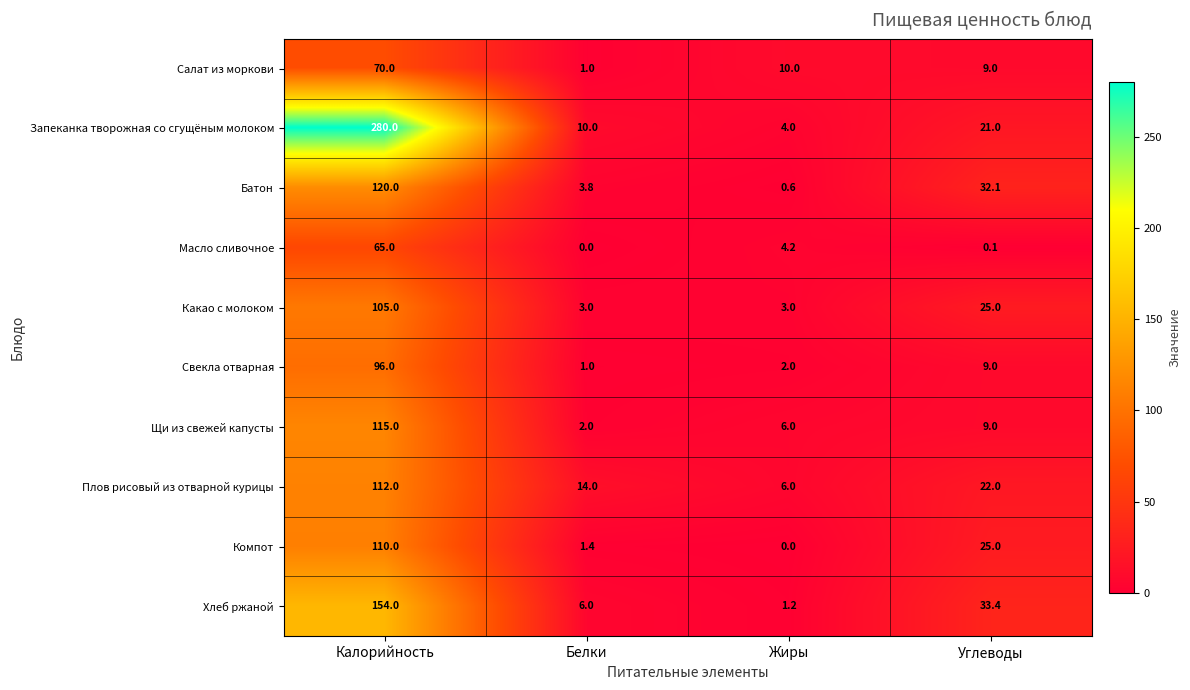

What is the difference between the maximum and minimum values in the Компот series?

110.0